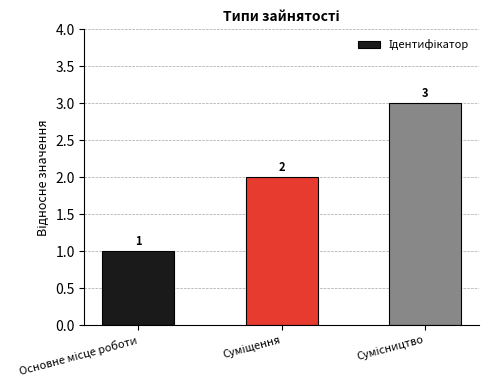

How many categories are shown in the chart?

3